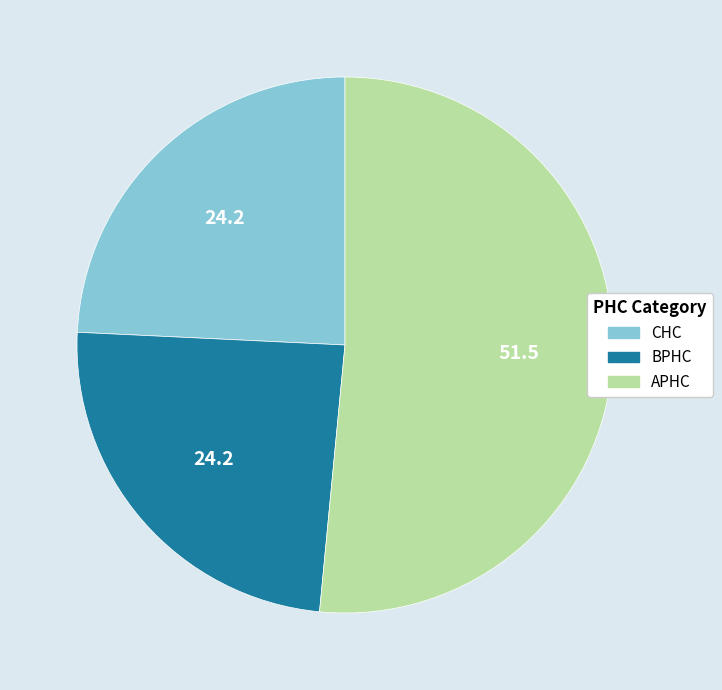

The CHC slice represents 24% of the pie. True or false?

True